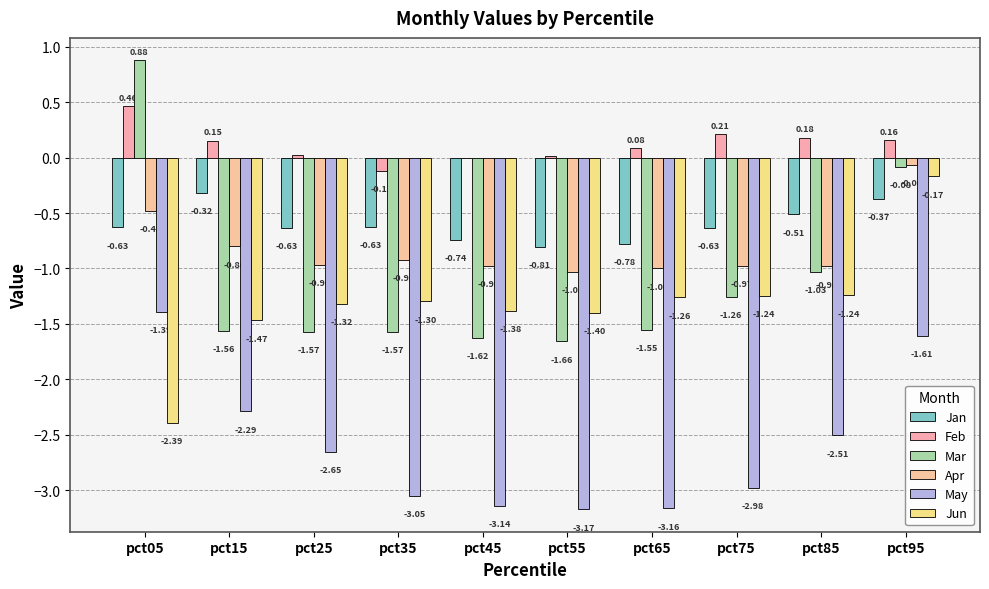

Is the value of Jun at pct75 greater than the value of Jan at pct05?

No